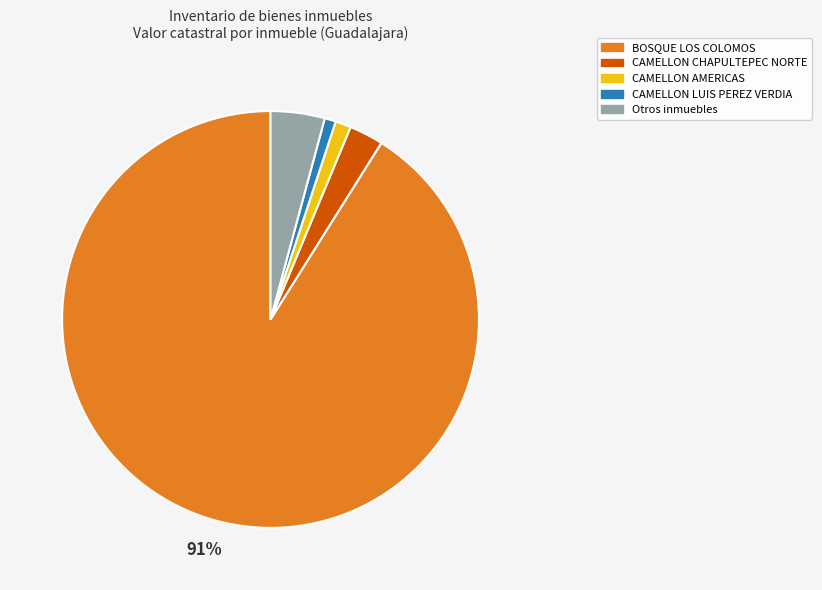

Count the number of slices in the pie.

5